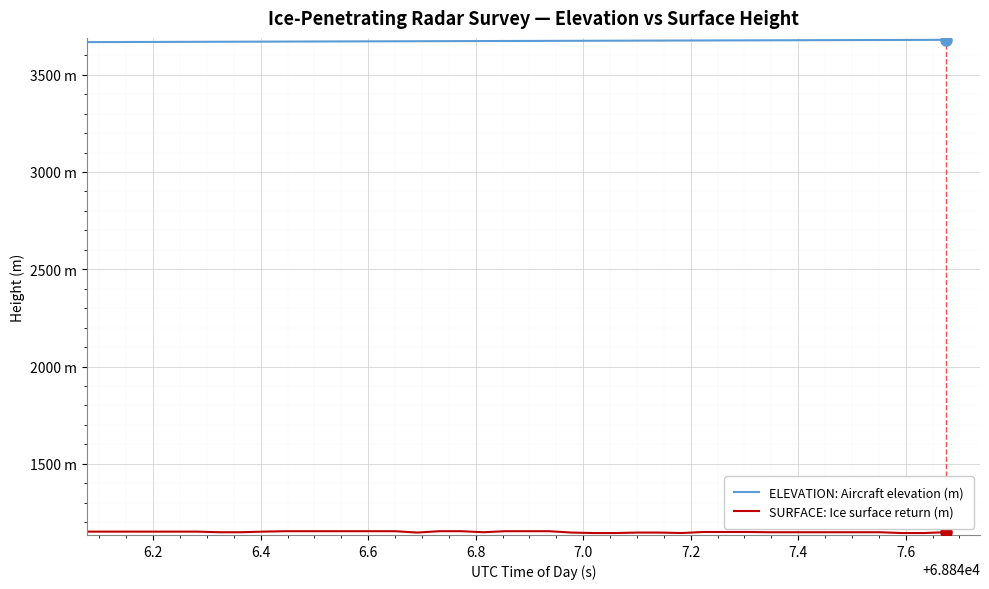

Is this an area chart (filled region under the line)?

No